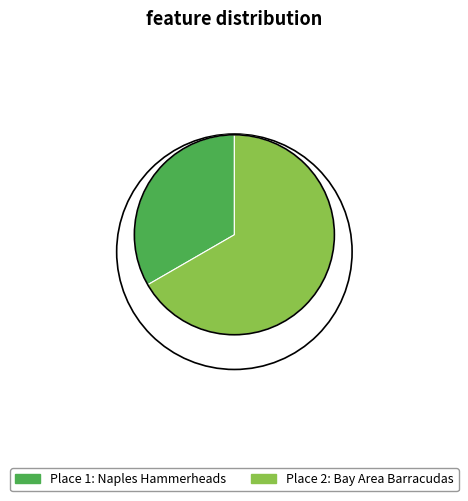

Is there any slice that represents more than half of the pie?

Yes